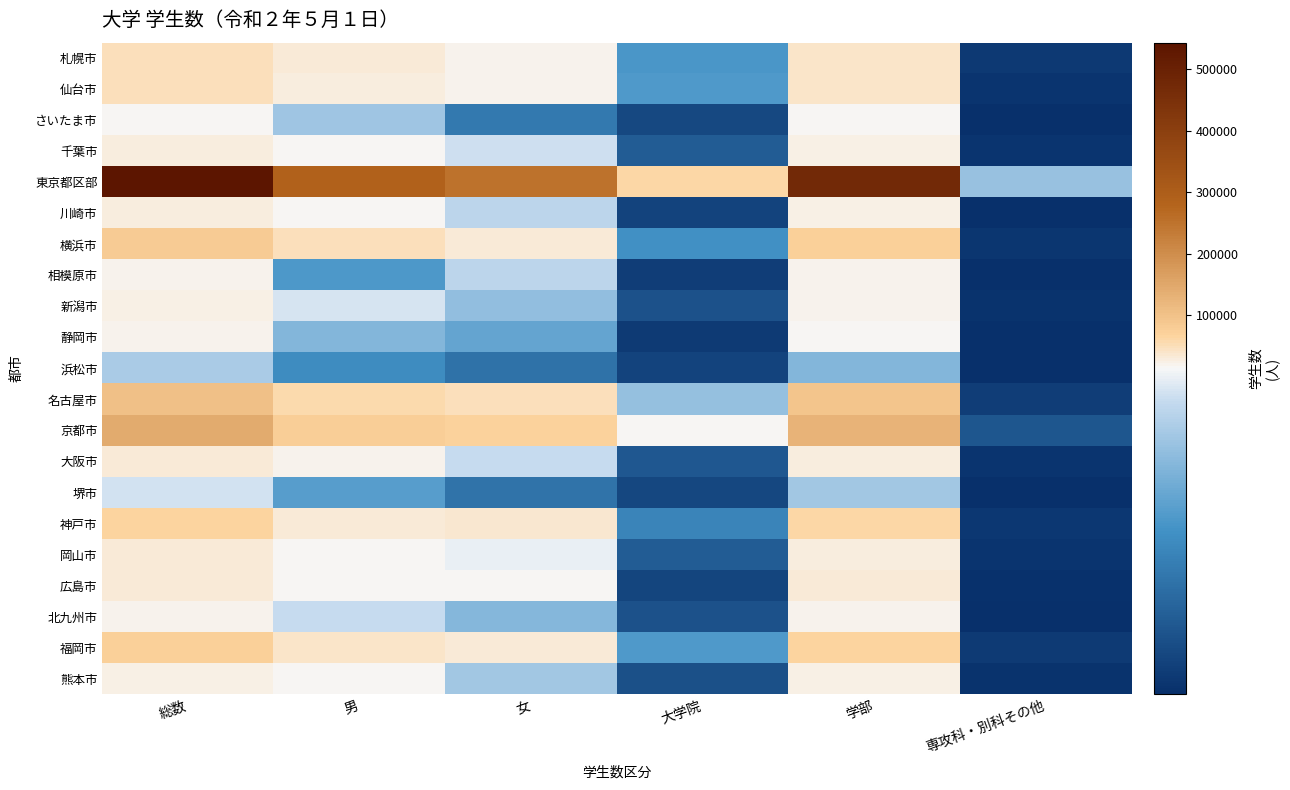

What is the spread (max minus min) of values at 男?

283465